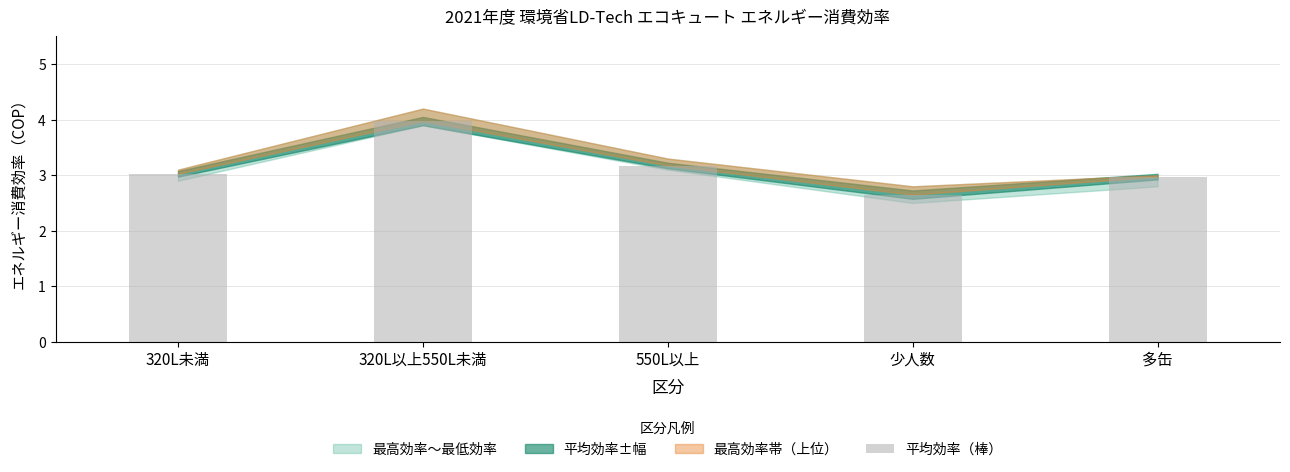

The chart shows a value of 4.0 at 320L以上550L未満. True or false?

True